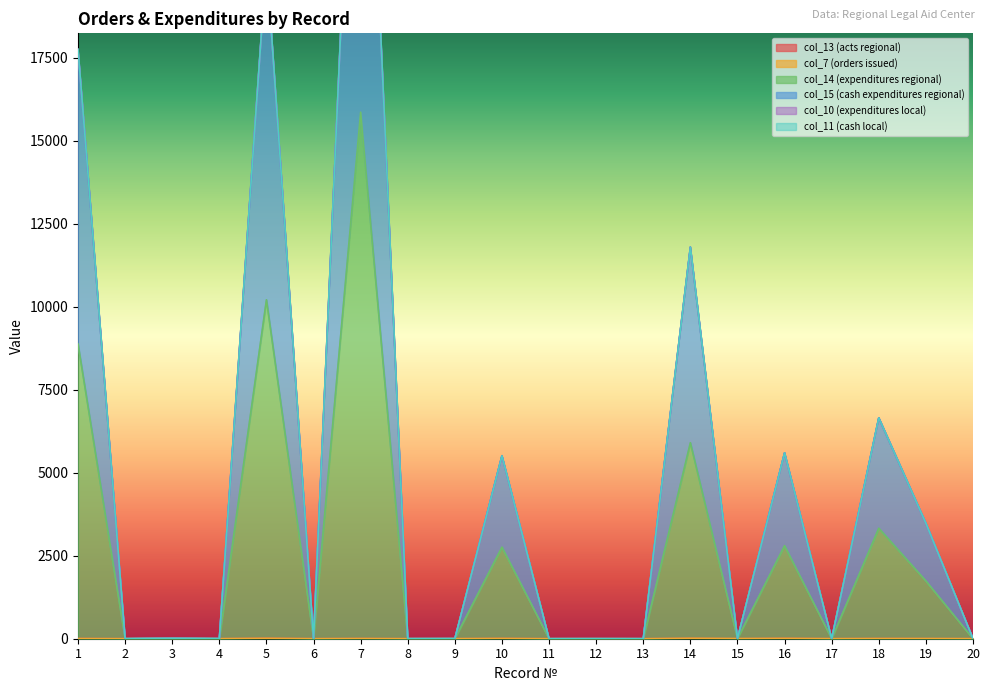

How many values in the col_14 (expenditures regional) series exceed 5?

9